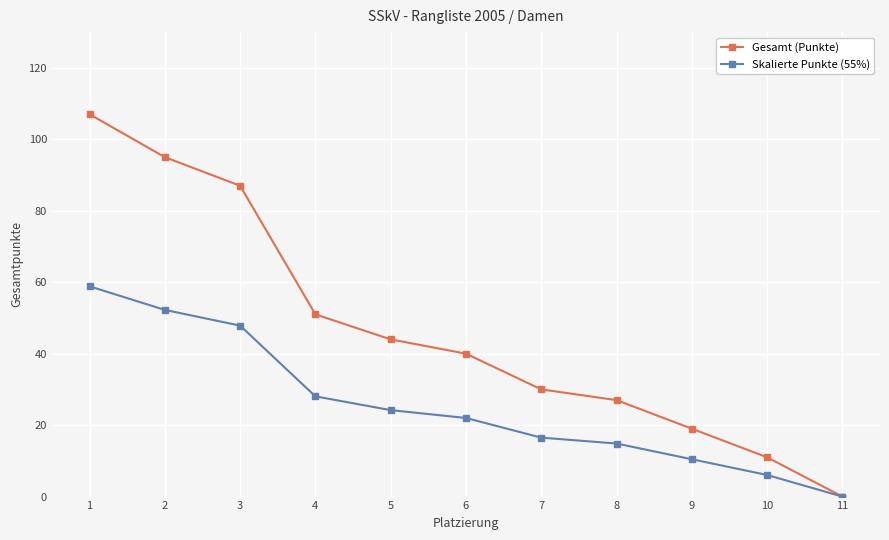

Which series has the largest range (max minus min)?

Gesamt (Punkte)